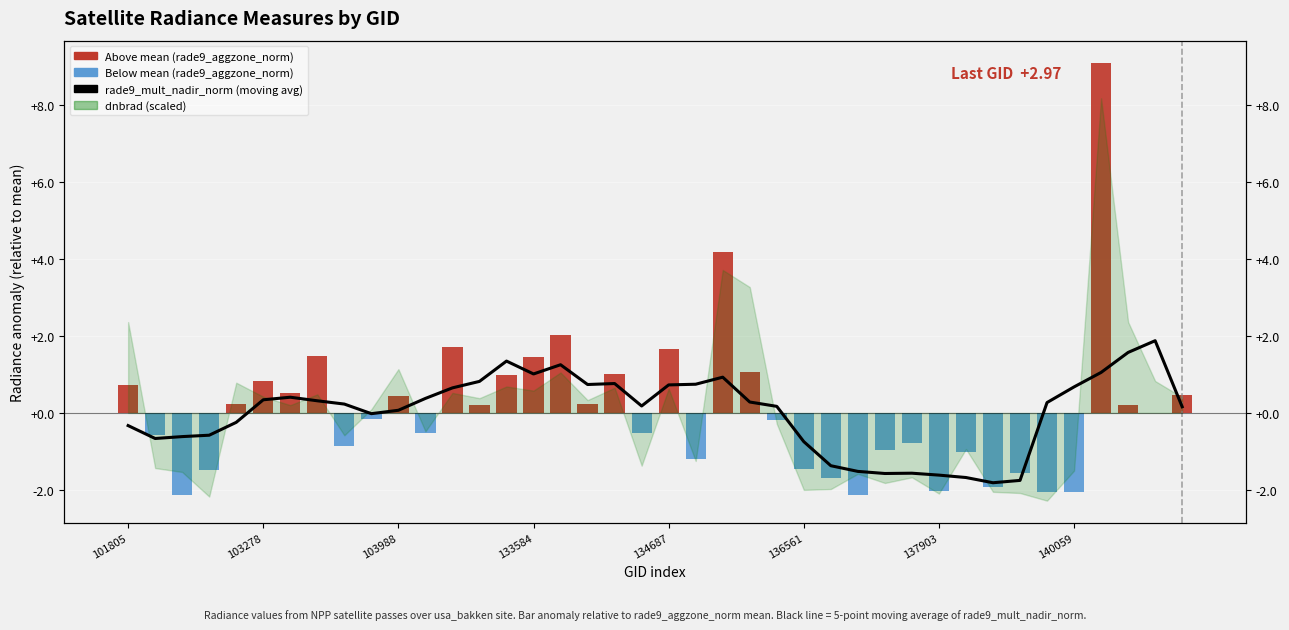

At how many categories does at least one series exceed 8?

1